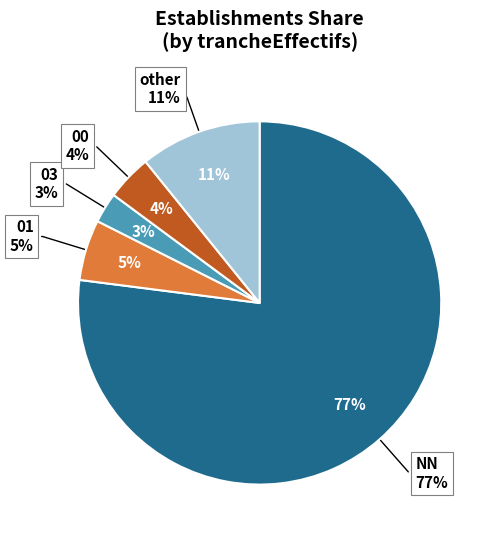

Is there a majority slice in this chart?

Yes